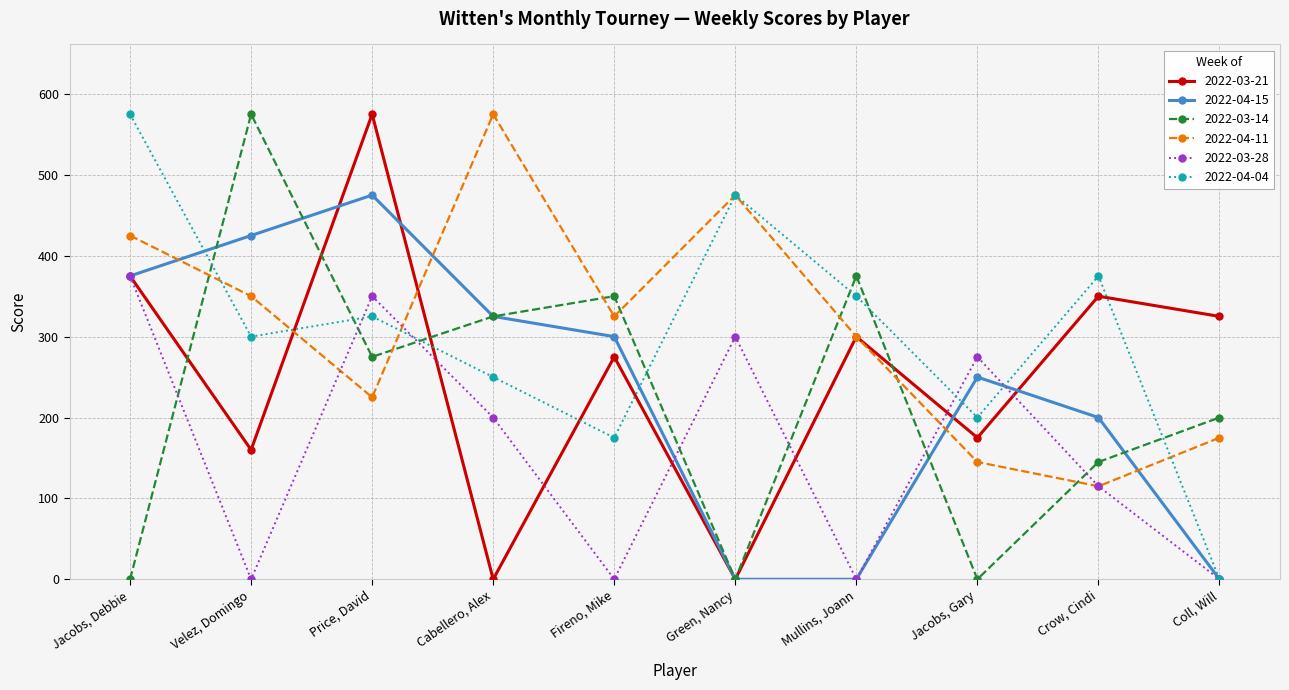

Between Cabellero, Alex and Coll, Will, which series saw the biggest shift?

2022-04-11